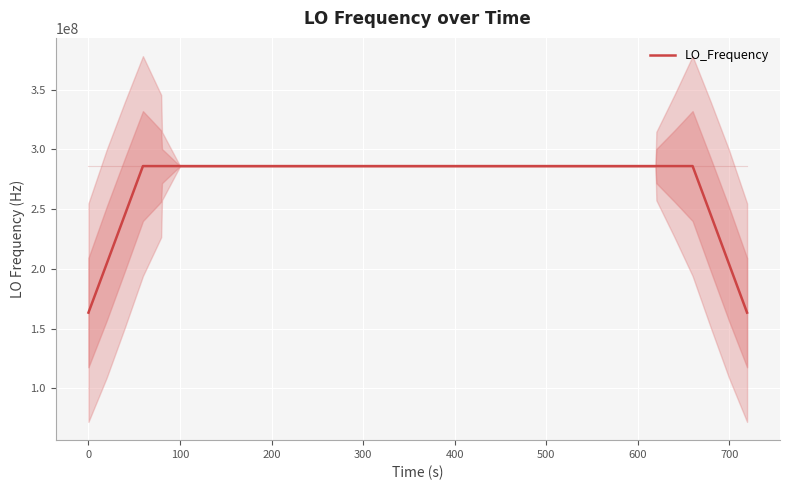

What is the lowest value of the LO_Frequency series?

163455429.2